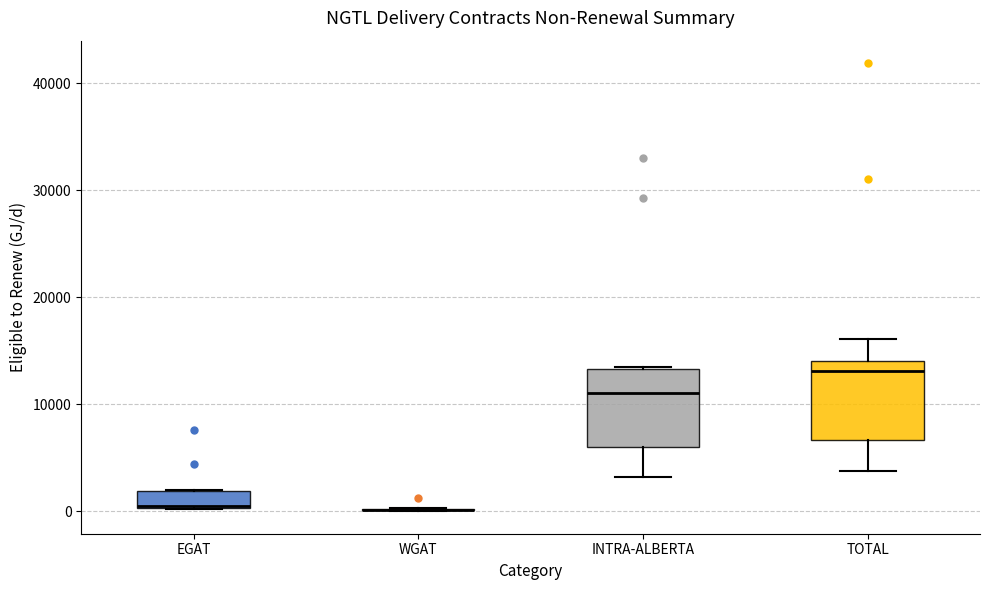

Reading left to right, read every box against the y-axis: the position of its median line, the range the box covers, and the ends of its whiskers. The values are not printed on the chart, so give them approximately, as read against the axis.

EGAT: median 1000, box 0 to 2000, whiskers 0 to 2000
WGAT: box collapsed to a line at 0, whiskers 0 to 0
INTRA-ALBERTA: median 11000, box 6000 to 13000, whiskers 3000 to 13000
TOTAL: median 13000, box 7000 to 14000, whiskers 4000 to 16000